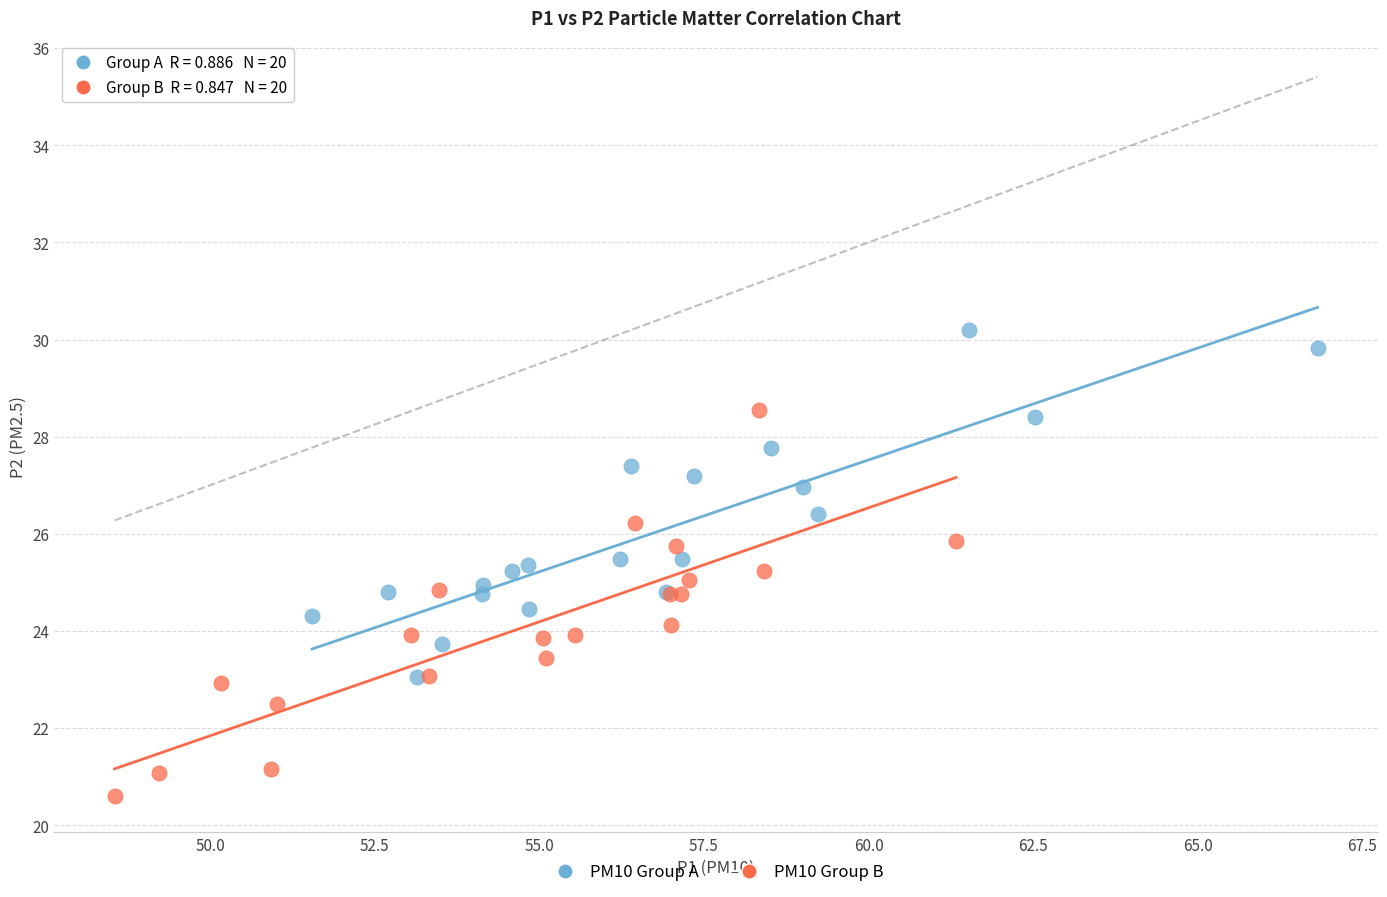

Which series has the widest spread of Y values?

PM10 Group B